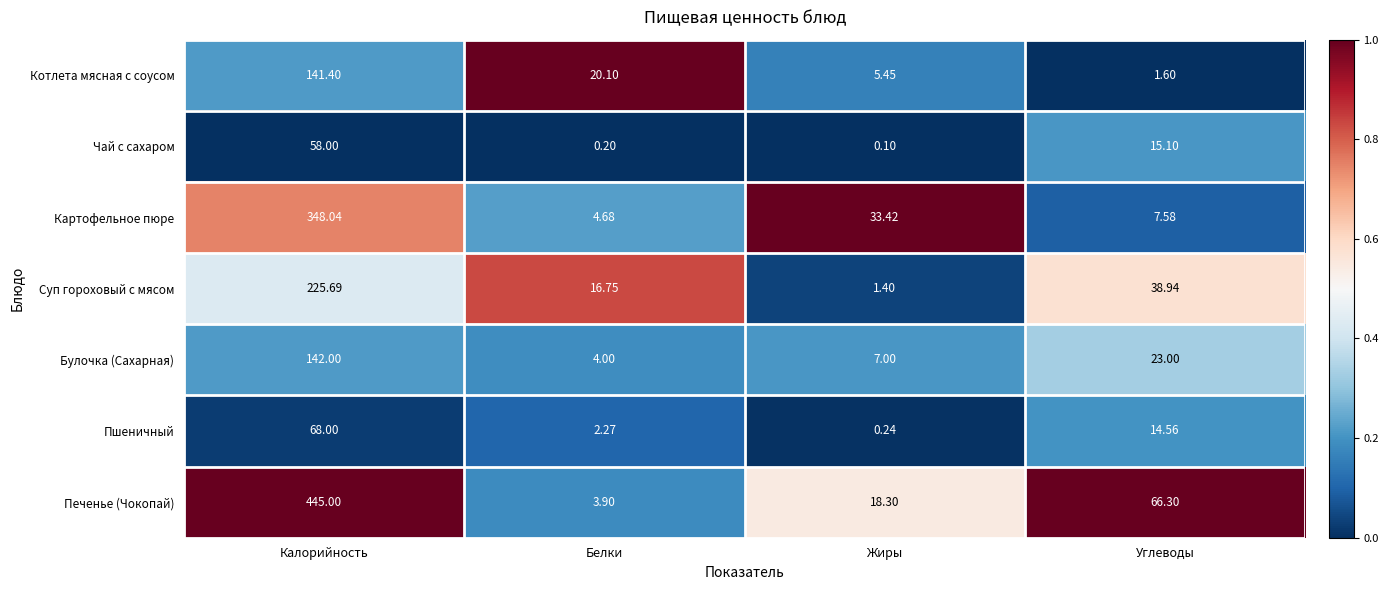

List the series in order of their peak value, lowest first.

Чай с сахаром, Пшеничный, Котлета мясная с соусом, Булочка (Сахарная), Суп гороховый с мясом, Картофельное пюре, Печенье (Чокопай)